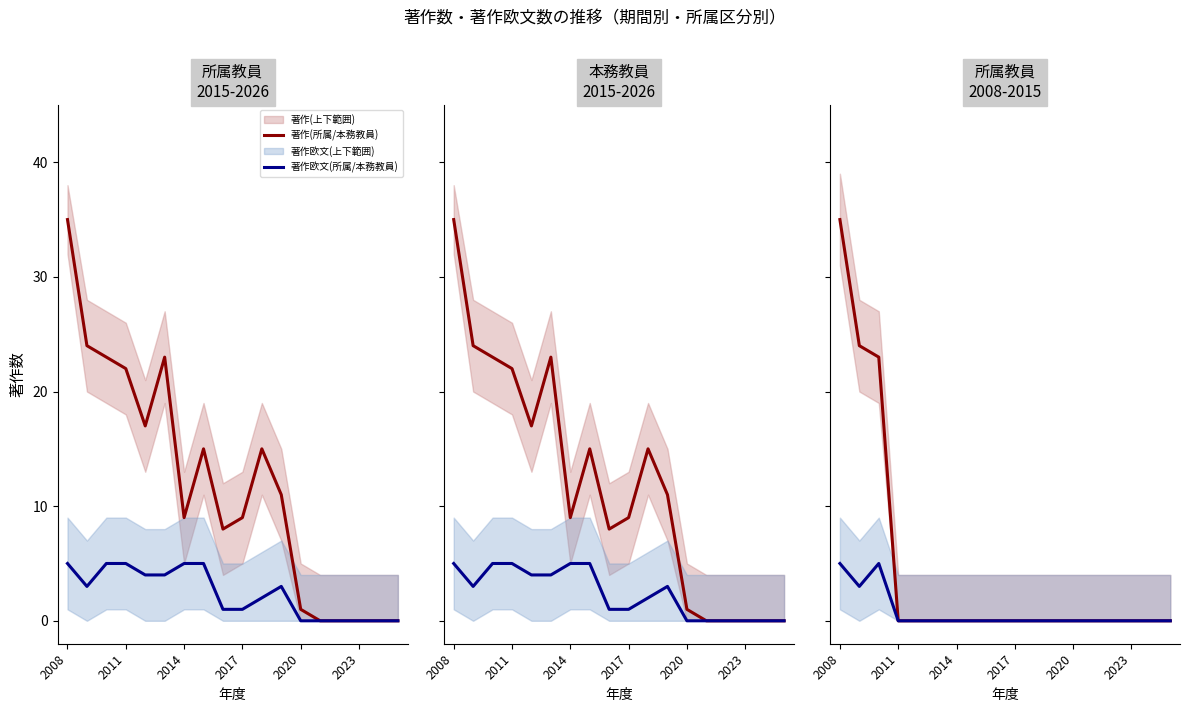

How many lines are shown in the chart?

2